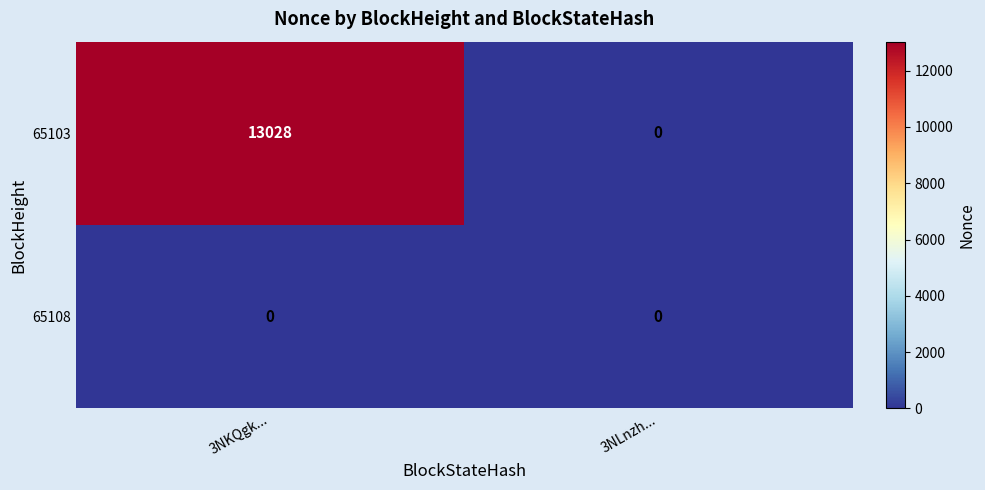

At which label does 65103 reach its peak?

3NKQgk...